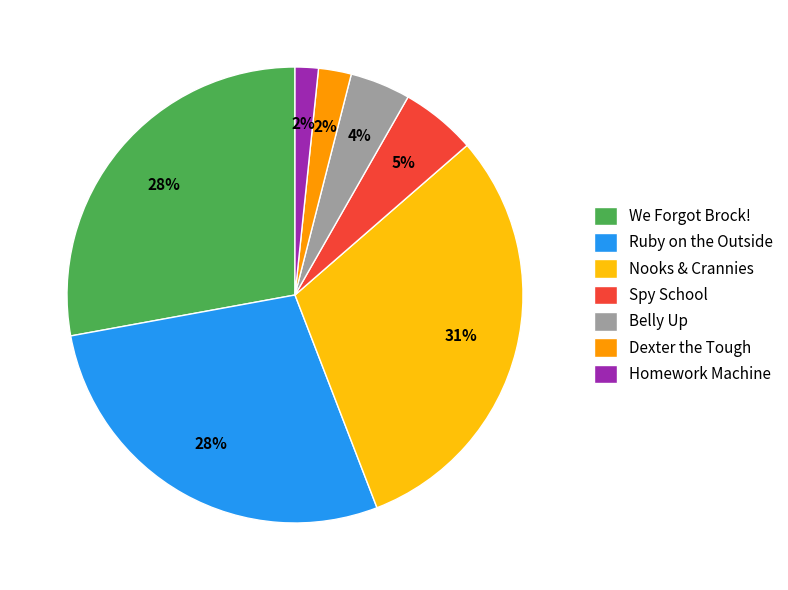

How many slices are in this pie chart?

7